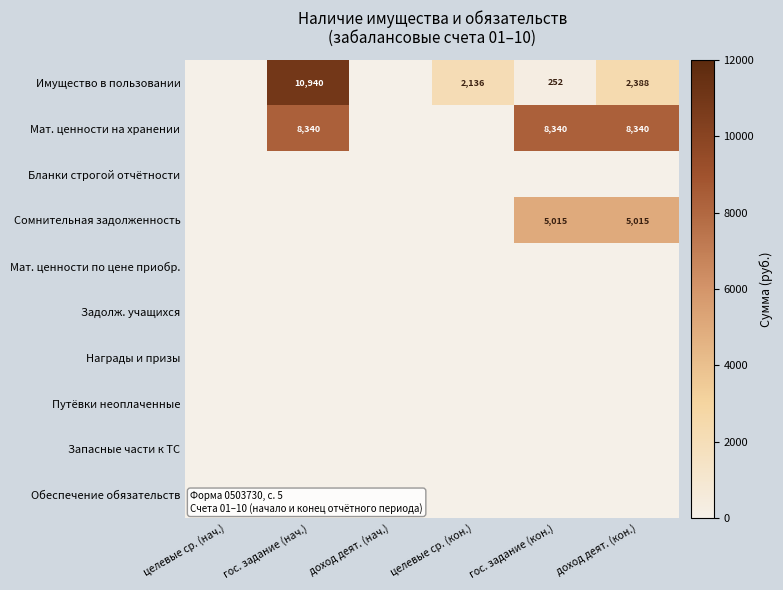

The Мат. ценности на хранении series shows 8340 at гос. задание (кон.). True or false?

True